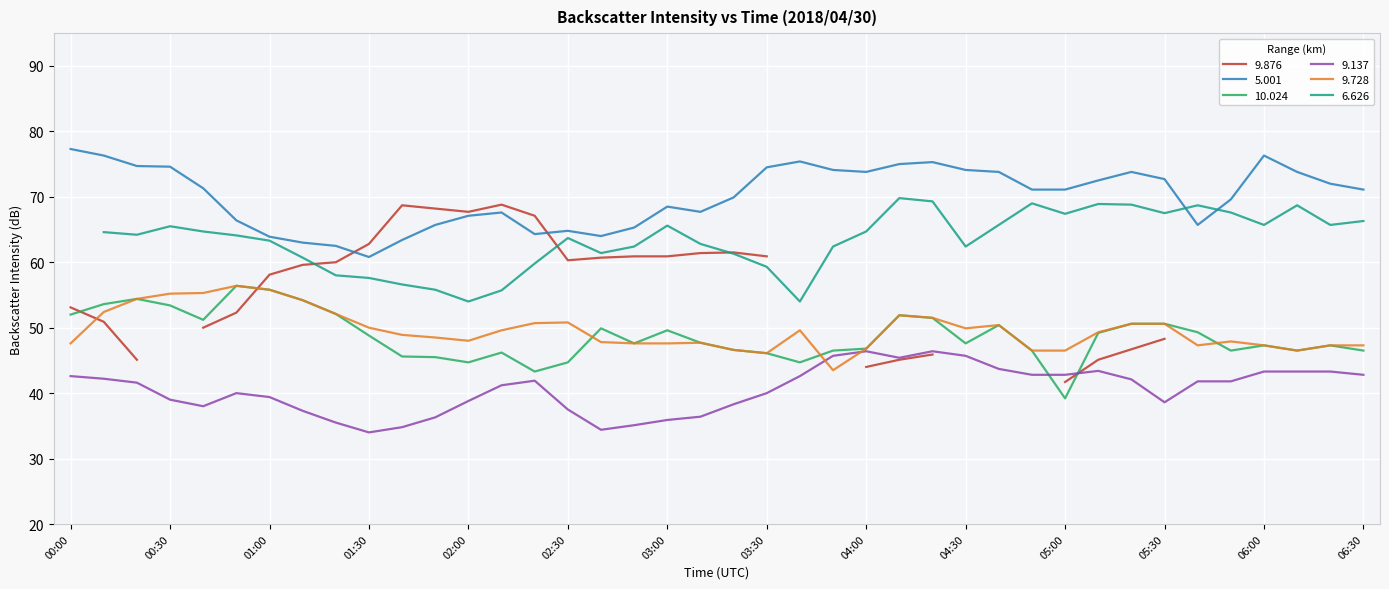

What is the difference between the maximum and minimum values in the 10.024 series?

17.2